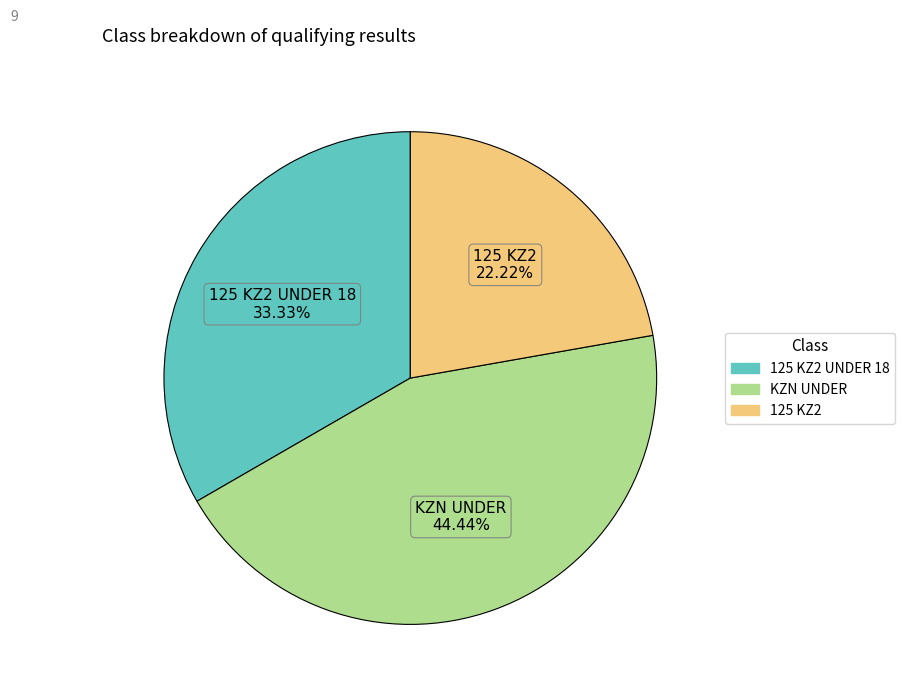

Does any single category account for the majority?

No